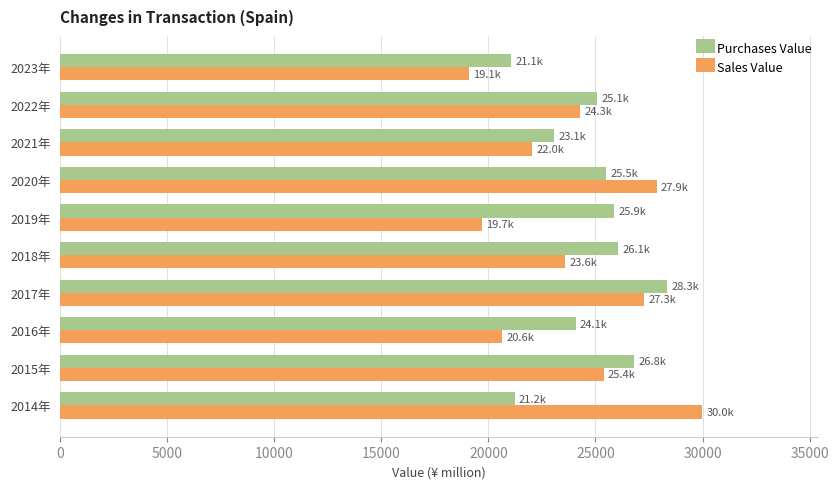

The Purchases Value series shows 13961 at 2023年. True or false?

False